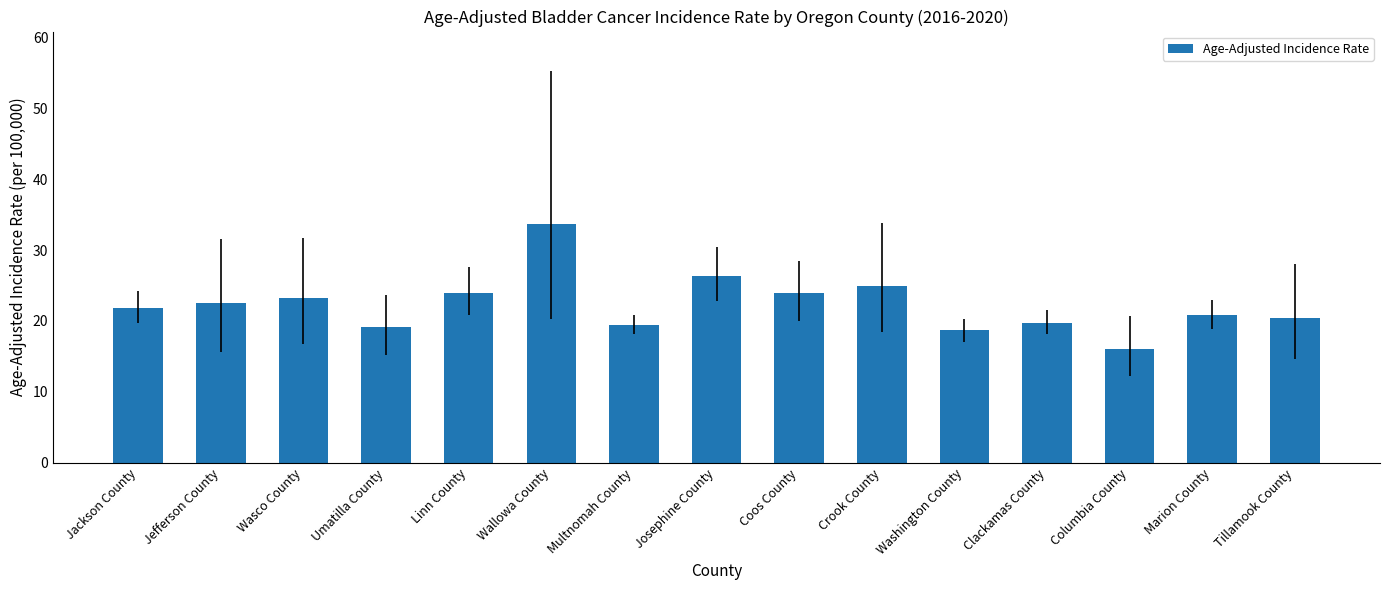

What is the sum of the values at Clackamas County and Washington County?

38.4